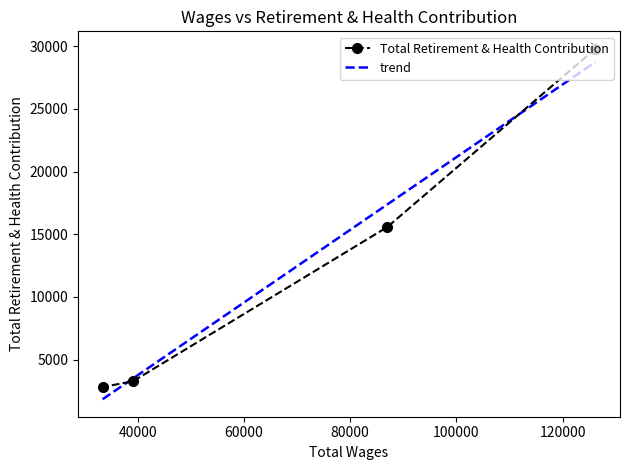

How many lines are shown in the chart?

1